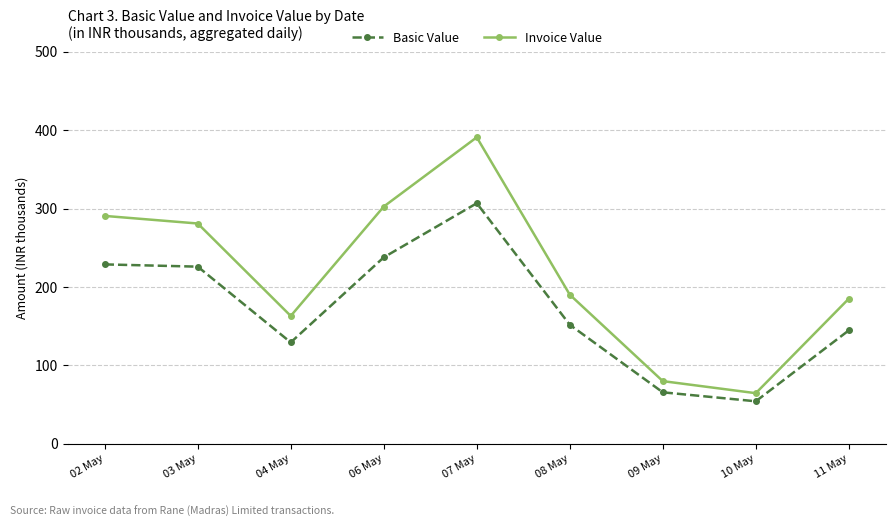

Reading left to right, extract all data points from this chart.

Basic Value: 02 May=228.7	03 May=225.8	04 May=129.1	06 May=237.7	07 May=306.8	08 May=151.7	09 May=65.4	10 May=54.0	11 May=144.5
Invoice Value: 02 May=290.6	03 May=280.9	04 May=162.9	06 May=302.5	07 May=391.0	08 May=190.1	09 May=79.7	10 May=64.3	11 May=184.9